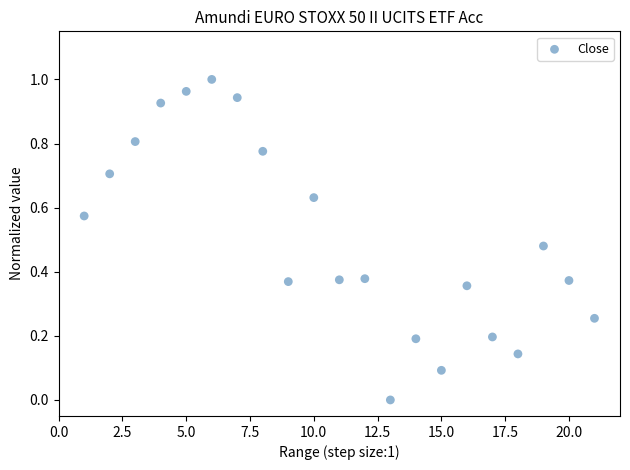

What is the range of X values (max minus min)?

20.0